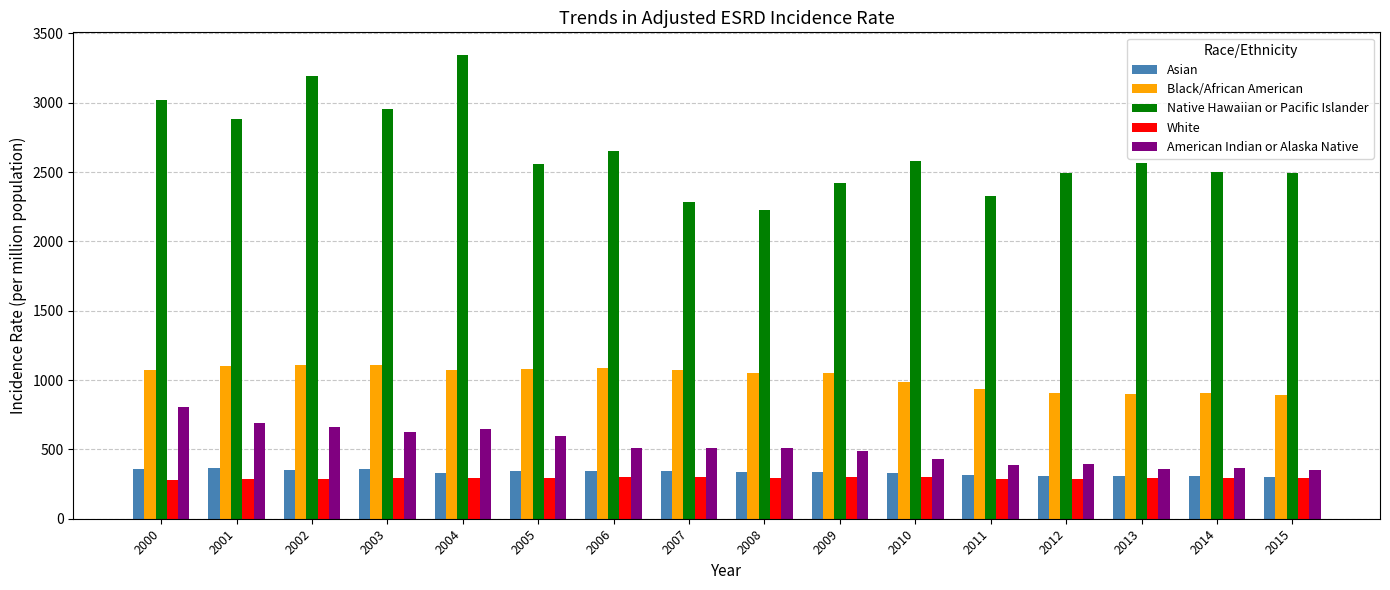

The value of Black/African American at 2014 is 905.6. True or false?

True